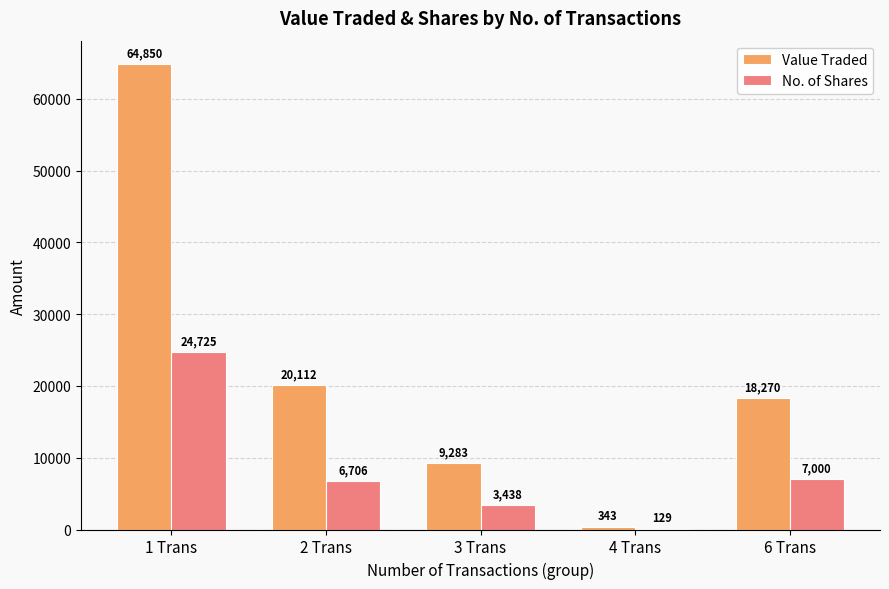

What is the average value of the No. of Shares series?

8400